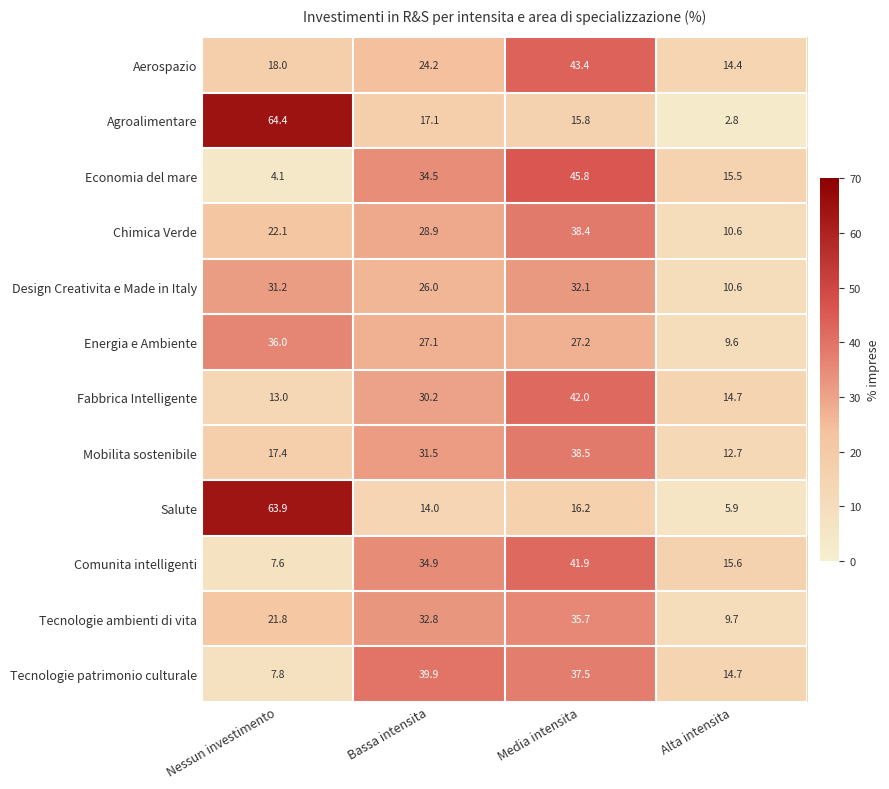

Between Media intensita and Alta intensita, which series saw the biggest shift?

Economia del mare